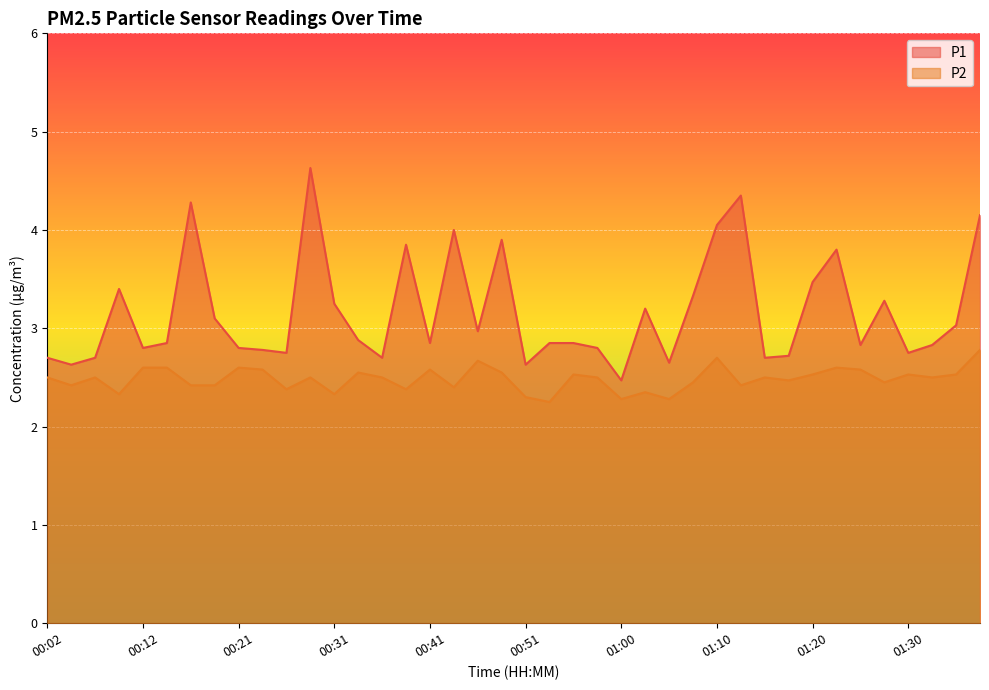

What is the difference between the maximum and minimum values in the P1 series?

2.2